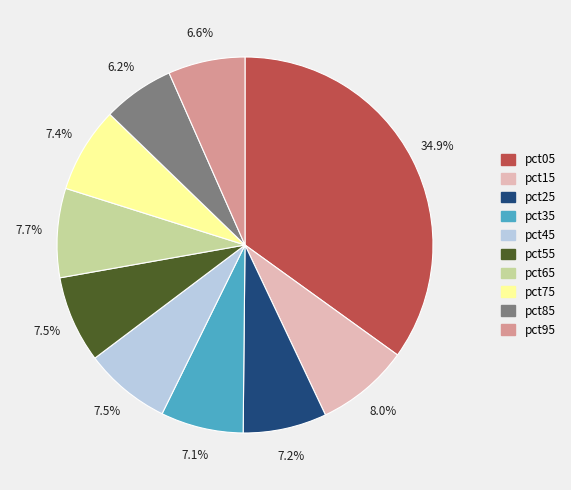

The pct85 slice represents 12% of the pie. True or false?

False